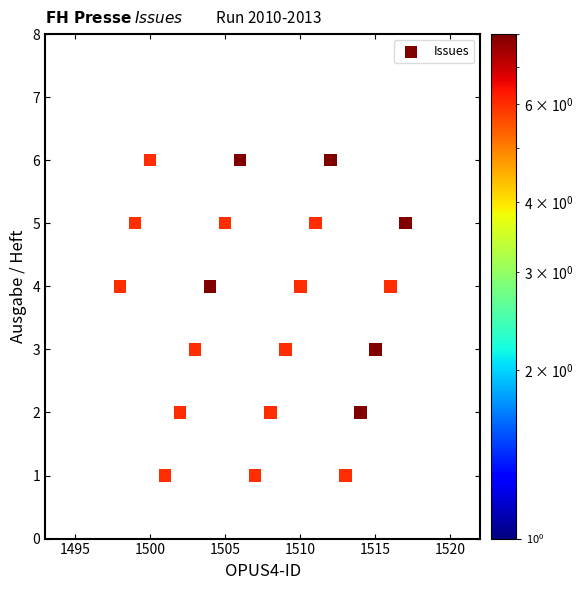

What is the range of Y values (max minus min)?

5